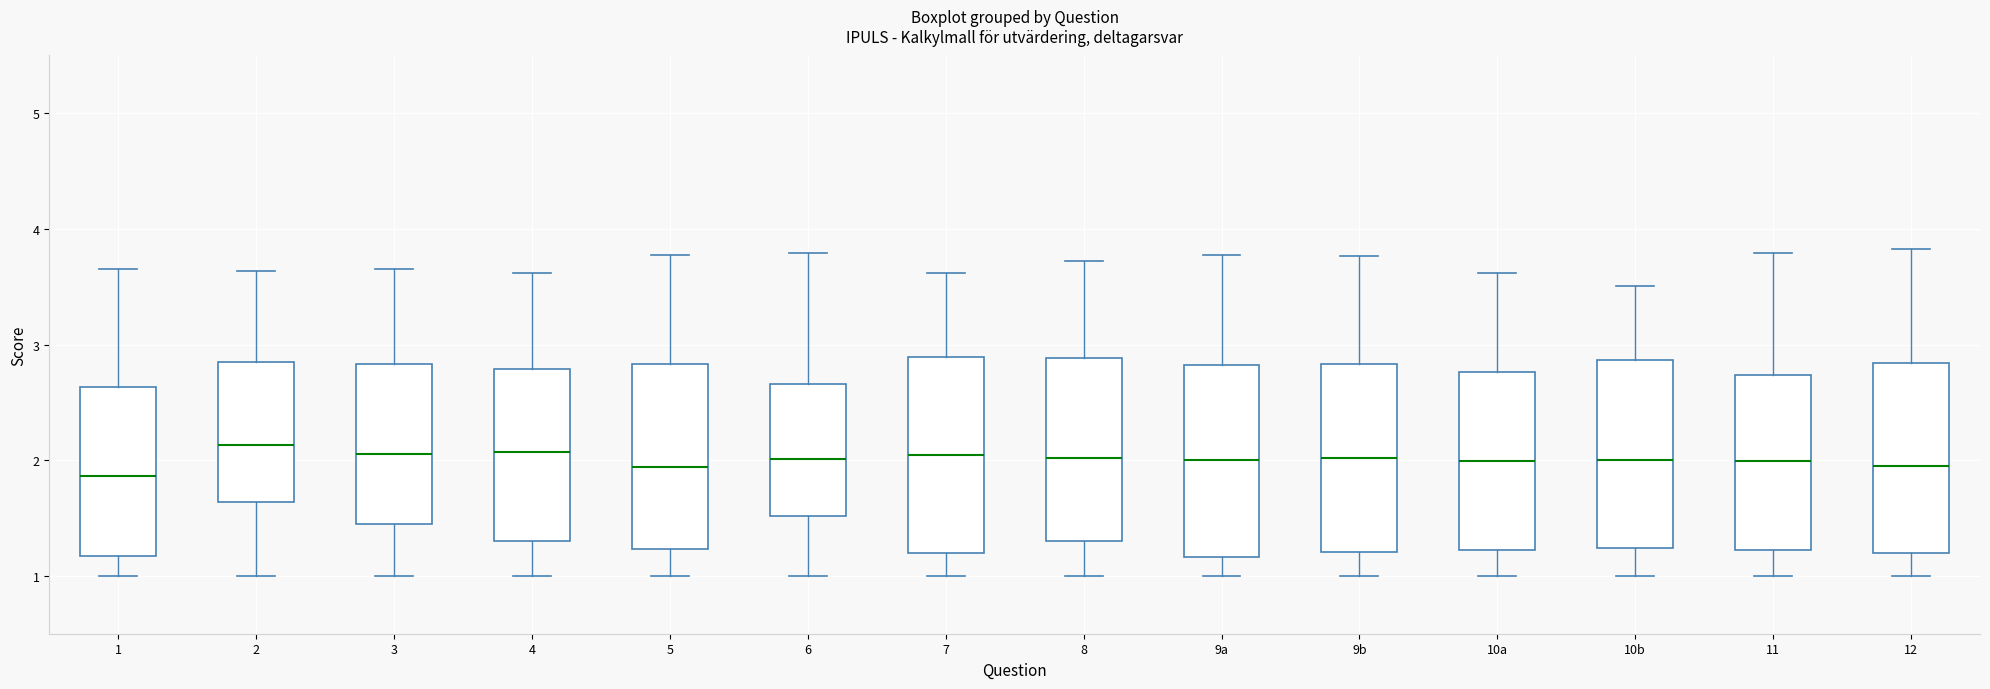

Reading left to right, transcribe this box plot: for each box, give where its median line is, the range the box spans, and where its two whiskers end, as read against the y-axis. The values are not printed on the chart, so give them approximately, as read against the axis.

1: median 1.9, box 1.2 to 2.6, whiskers 1.0 to 3.7
2: median 2.1, box 1.6 to 2.9, whiskers 1.0 to 3.6
3: median 2.1, box 1.4 to 2.8, whiskers 1.0 to 3.7
4: median 2.1, box 1.3 to 2.8, whiskers 1.0 to 3.6
5: median 1.9, box 1.2 to 2.8, whiskers 1.0 to 3.8
6: median 2.0, box 1.5 to 2.7, whiskers 1.0 to 3.8
7: median 2.0, box 1.2 to 2.9, whiskers 1.0 to 3.6
8: median 2.0, box 1.3 to 2.9, whiskers 1.0 to 3.7
9a: median 2.0, box 1.2 to 2.8, whiskers 1.0 to 3.8
9b: median 2.0, box 1.2 to 2.8, whiskers 1.0 to 3.8
10a: median 2.0, box 1.2 to 2.8, whiskers 1.0 to 3.6
10b: median 2.0, box 1.2 to 2.9, whiskers 1.0 to 3.5
11: median 2.0, box 1.2 to 2.7, whiskers 1.0 to 3.8
12: median 2.0, box 1.2 to 2.8, whiskers 1.0 to 3.8